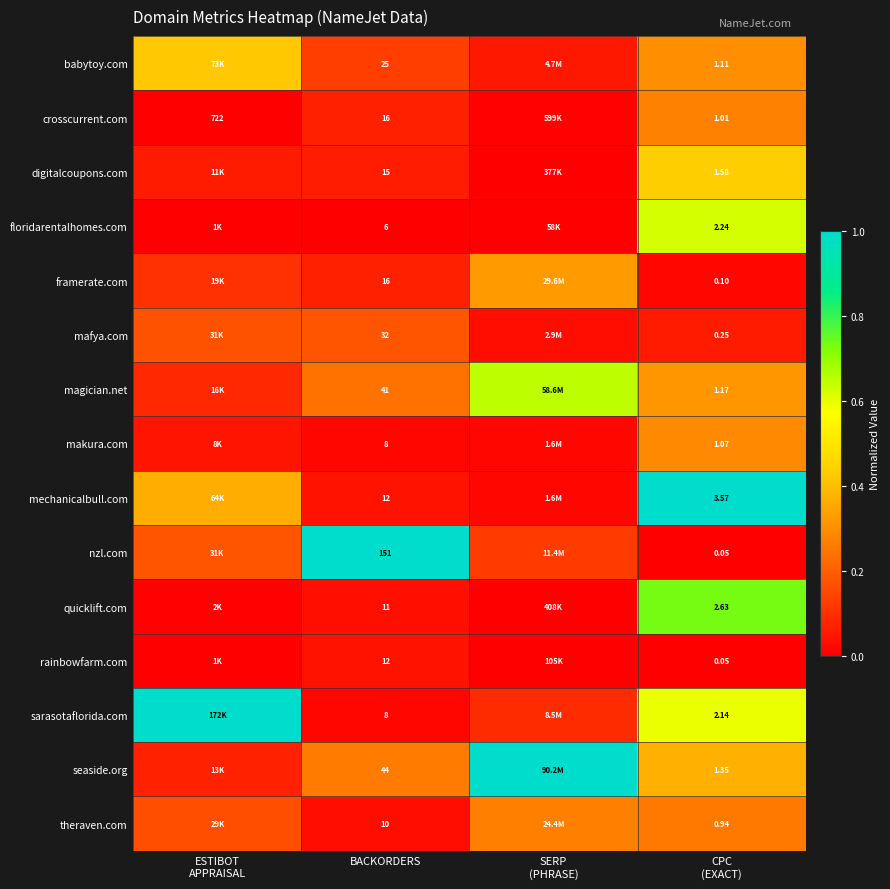

Is the value of sarasotaflorida.com at BACKORDERS greater than the value of quicklift.com at BACKORDERS?

No